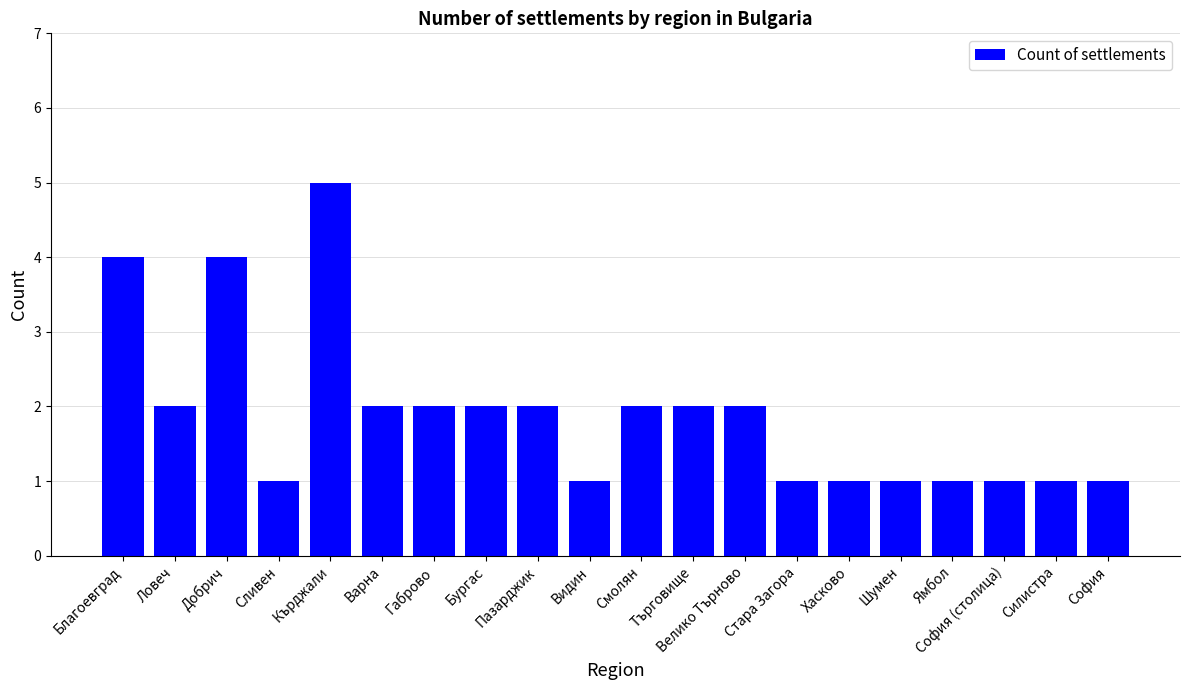

How many bars are there in total?

20